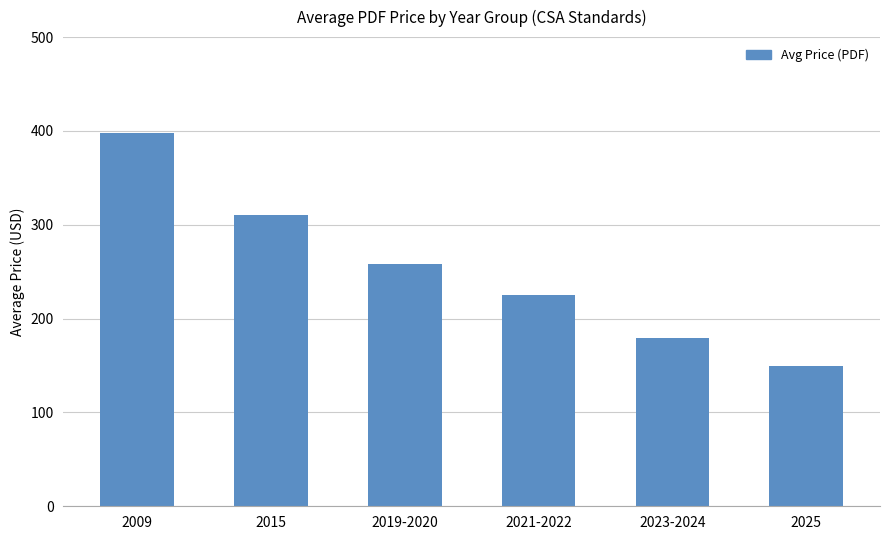

What is the minimum value shown in the chart?

150.0